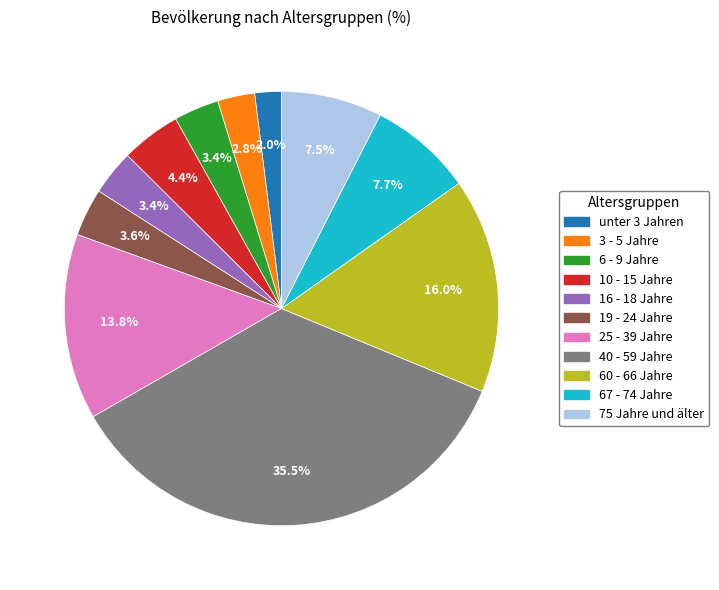

How many slices are in this pie chart?

11